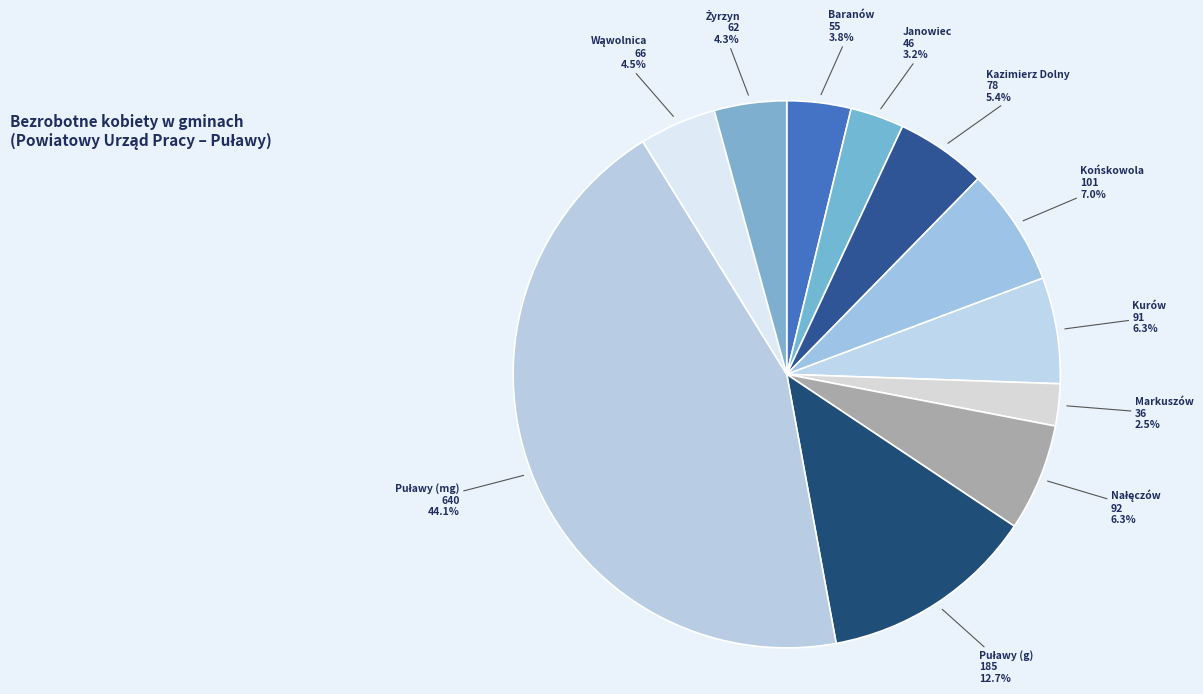

How many segments does this pie chart have?

11